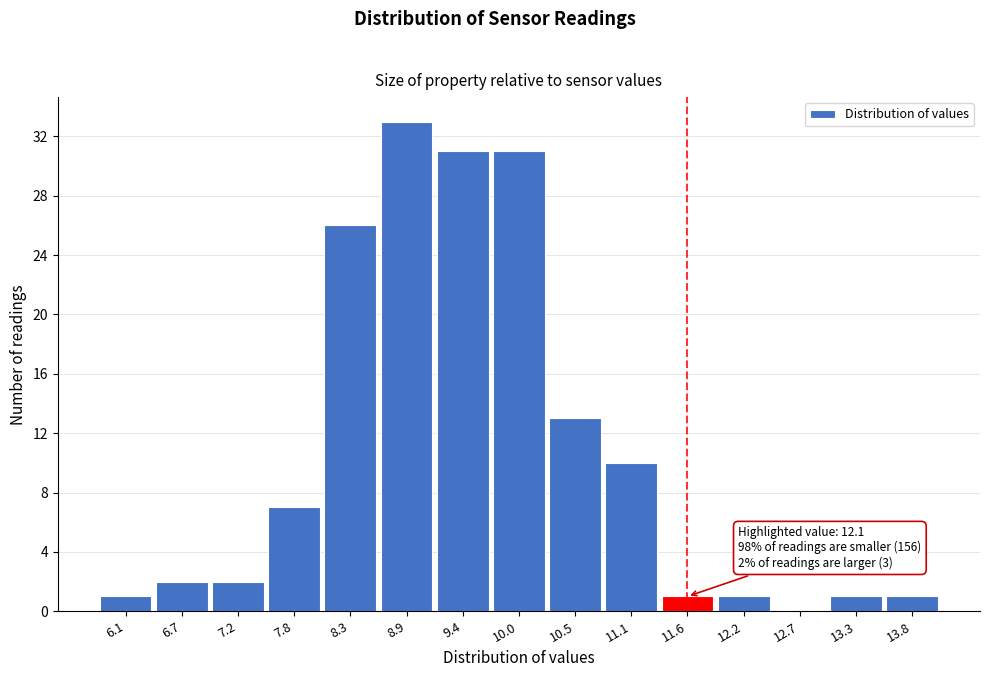

Reading left to right, transcribe all the data shown in this chart.

6.1=1	6.7=2	7.2=2	7.8=7	8.3=26	8.9=33	9.4=31	10.0=31	10.5=13	11.1=10	11.6=1	12.2=1	12.7=0	13.3=1	13.8=1